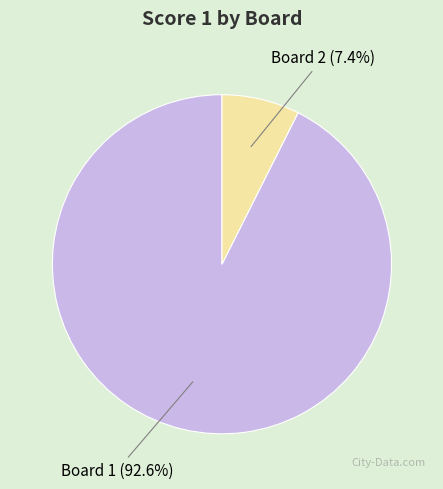

Which slice represents more than half of the pie?

Board 1